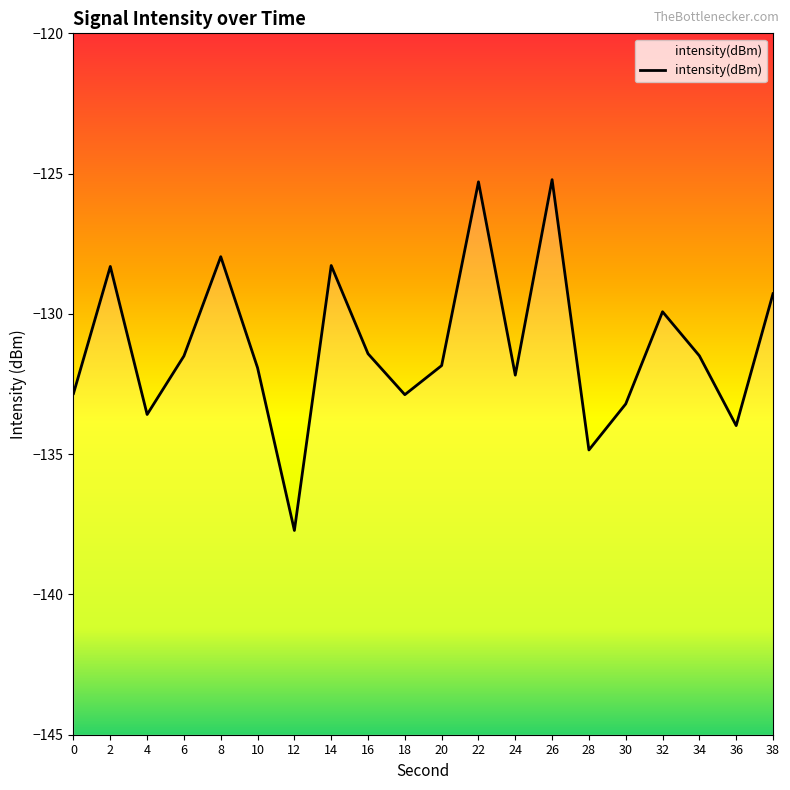

The value at 22 is -125.3. True or false?

True